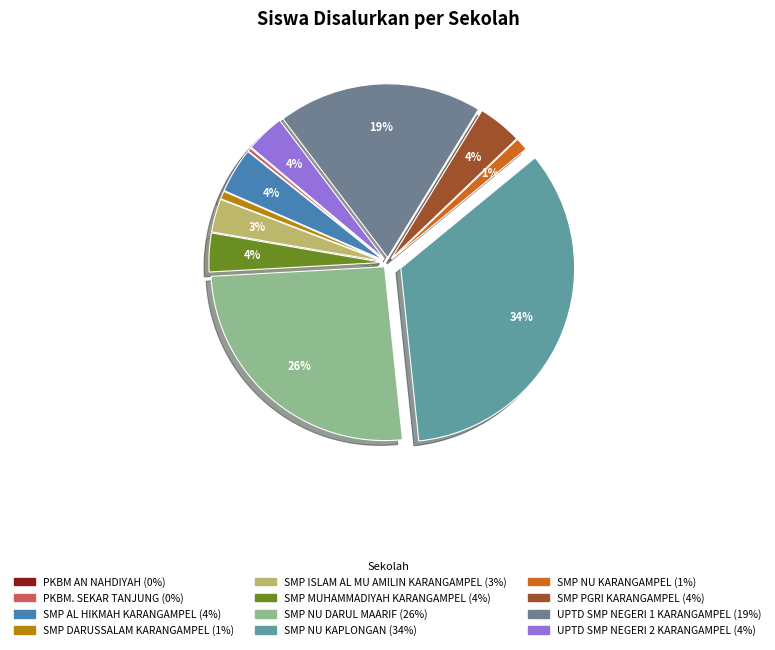

To the nearest percent, what is the difference between the SMP NU KARANGAMPEL and SMP PGRI KARANGAMPEL slice percentages?

3%